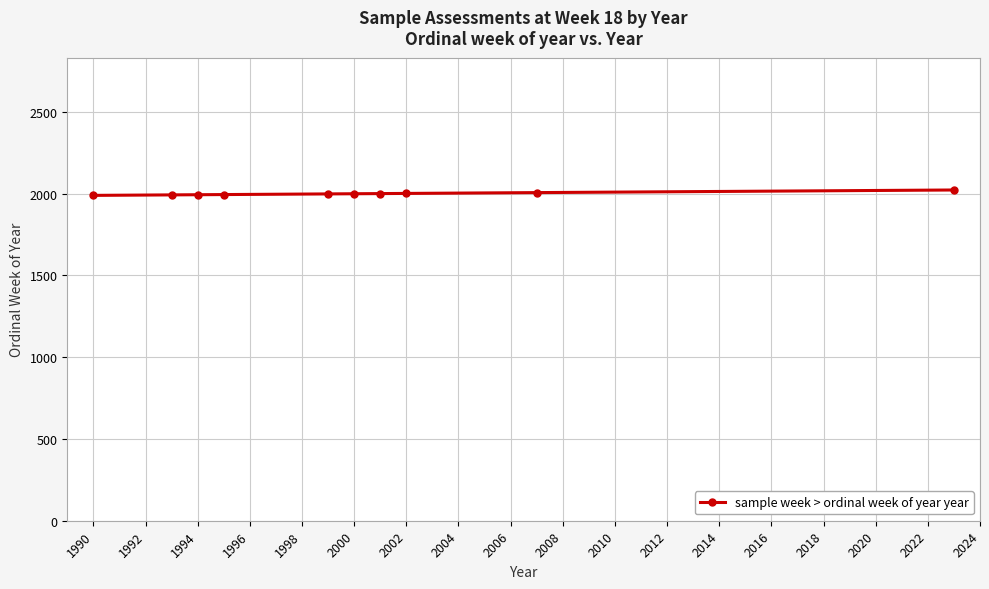

What is the smallest value displayed?

1990